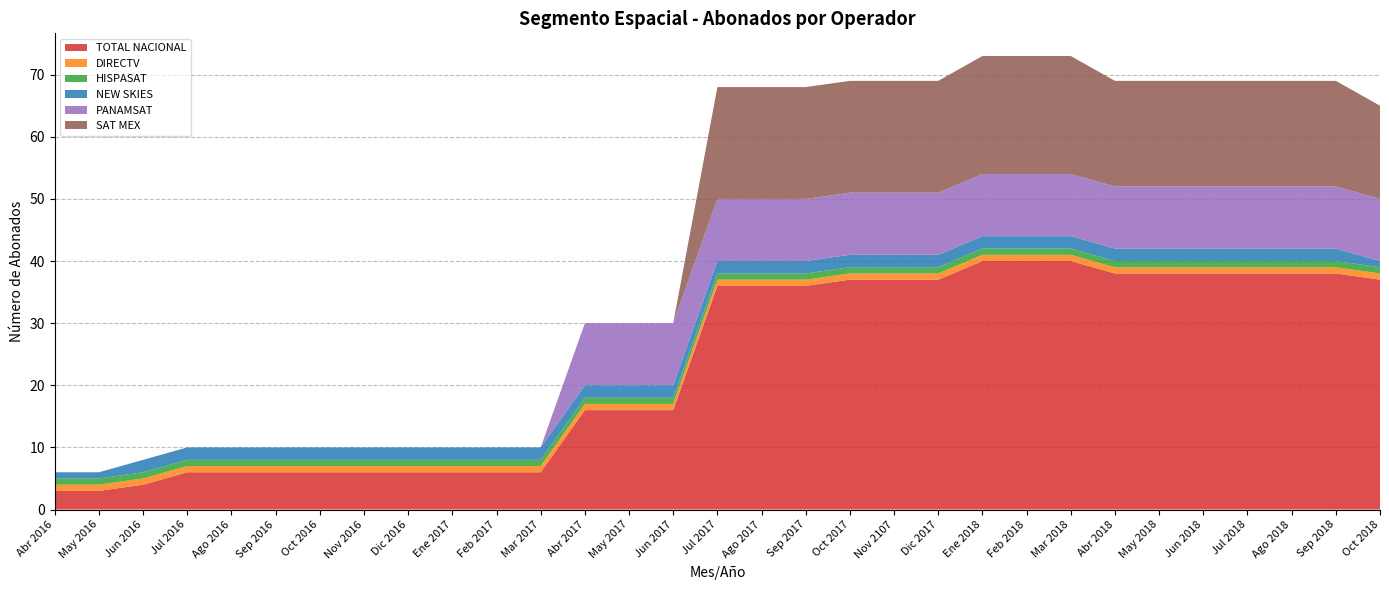

Reading left to right, extract all data points from this chart.

TOTAL NACIONAL: 3	3	4	6	6	6	6	6	6	6	6	6	16	16	16	36	36	36	37	37	37	40	40	40	38	38	38	38	38	38	37
DIRECTV: 1	1	1	1	1	1	1	1	1	1	1	1	1	1	1	1	1	1	1	1	1	1	1	1	1	1	1	1	1	1	1
HISPASAT: 1	1	1	1	1	1	1	1	1	1	1	1	1	1	1	1	1	1	1	1	1	1	1	1	1	1	1	1	1	1	1
NEW SKIES: 1	1	2	2	2	2	2	2	2	2	2	2	2	2	2	2	2	2	2	2	2	2	2	2	2	2	2	2	2	2	1
PANAMSAT: 0	0	0	0	0	0	0	0	0	0	0	0	10	10	10	10	10	10	10	10	10	10	10	10	10	10	10	10	10	10	10
SAT MEX: 0	0	0	0	0	0	0	0	0	0	0	0	0	0	0	18	18	18	18	18	18	19	19	19	17	17	17	17	17	17	15